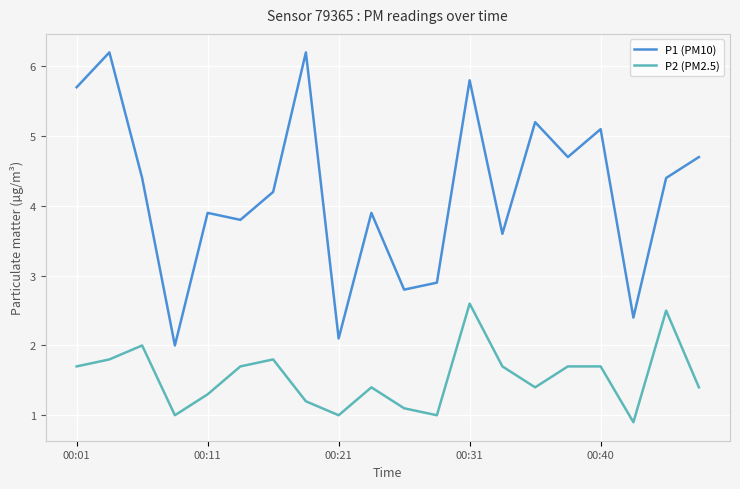

At how many categories does at least one series exceed 4?

11